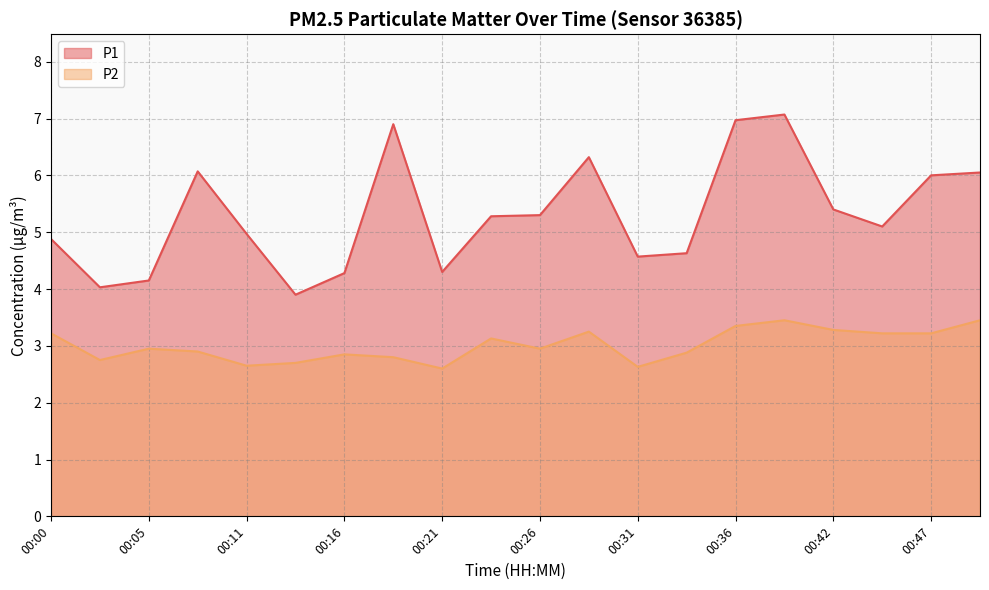

Between 00:26 and 00:39, which is larger?

00:39